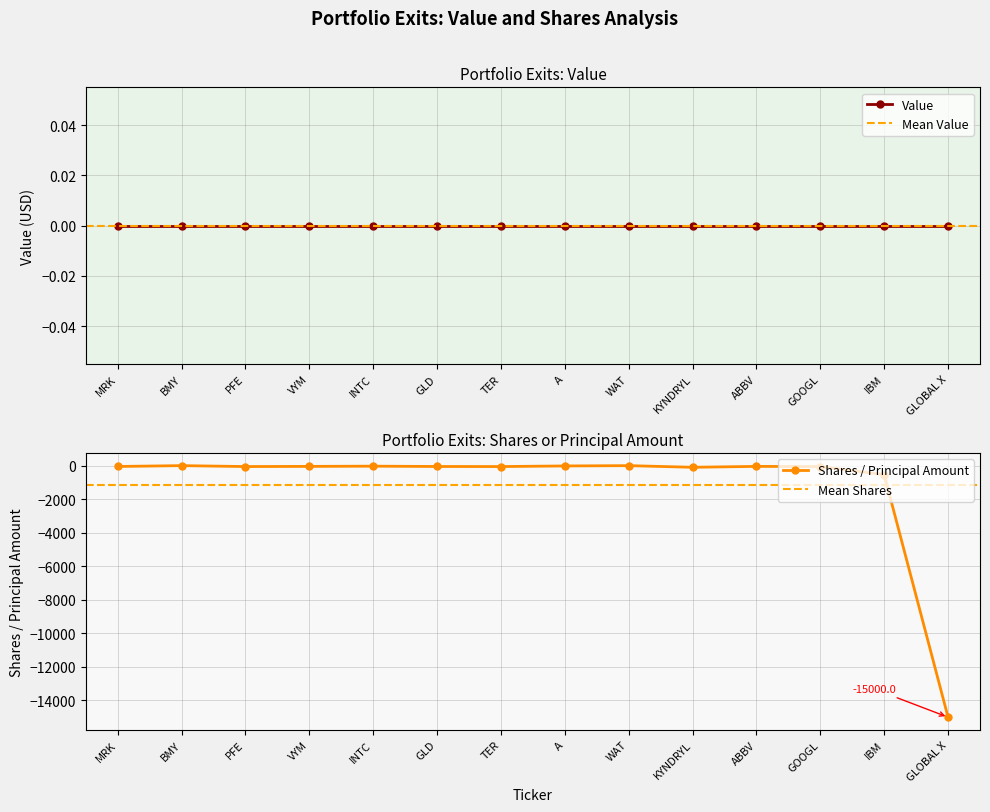

What is the difference between the values at GLOBAL X and GLD?

14944